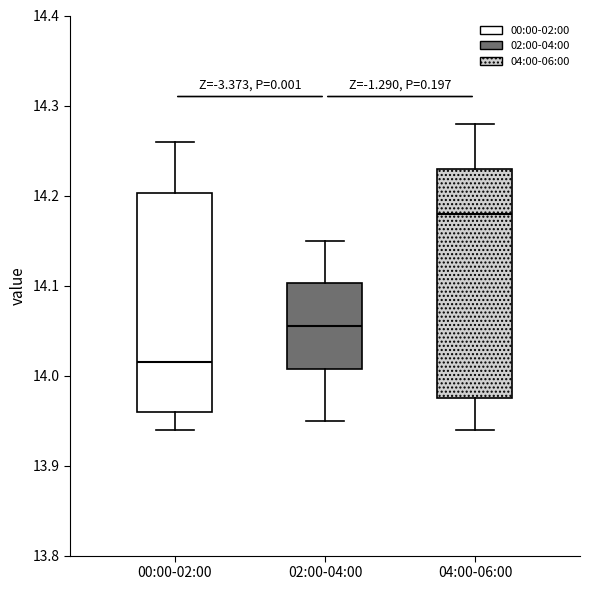

Where is the upper edge of the box for 02:00-04:00 on the y-axis? The values are not printed on the chart, so give them approximately, as read against the axis.

14.10